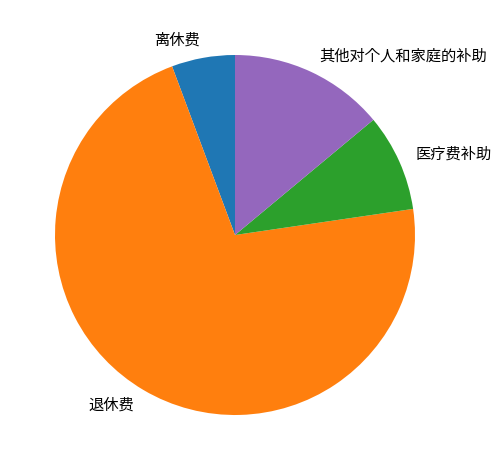

Does 医疗费补助 account for over 50% of the chart?

No